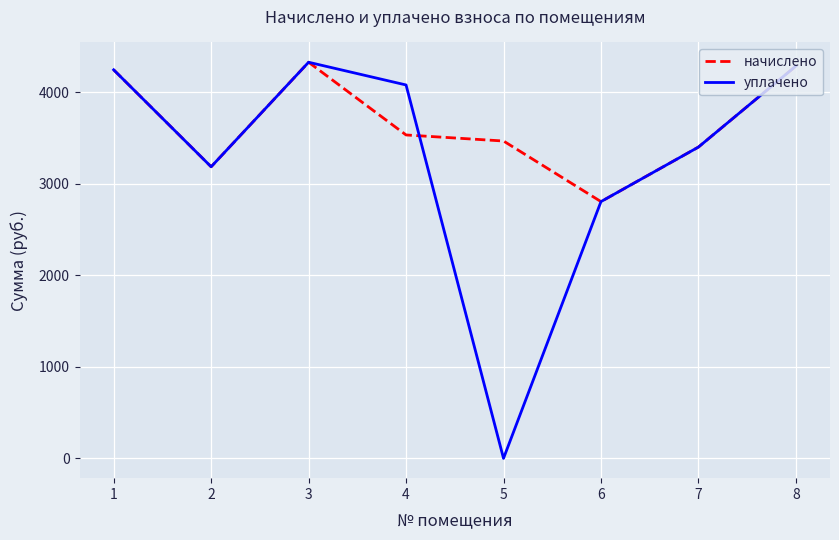

What is the sum of all уплачено values?

26347.0